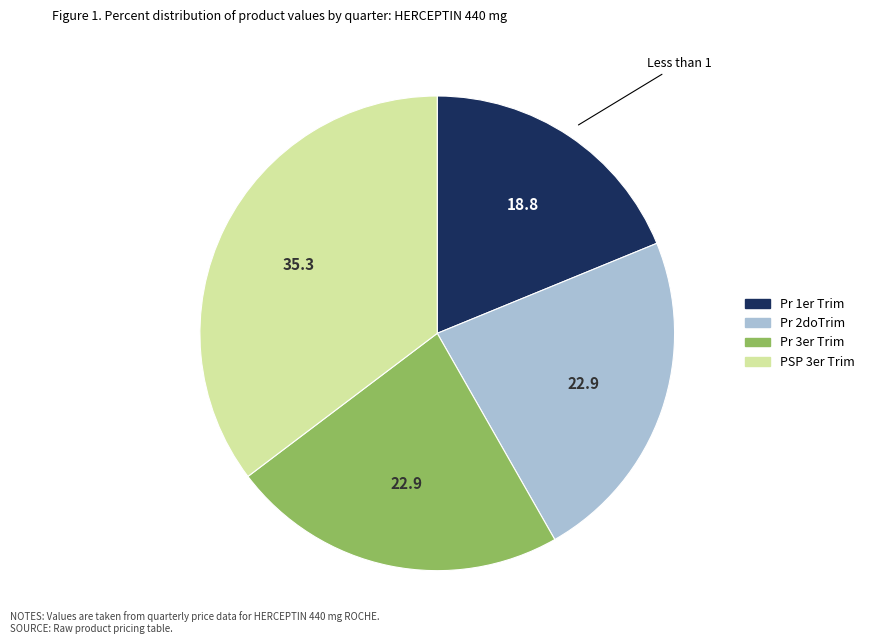

Is there any slice that represents more than half of the pie?

No